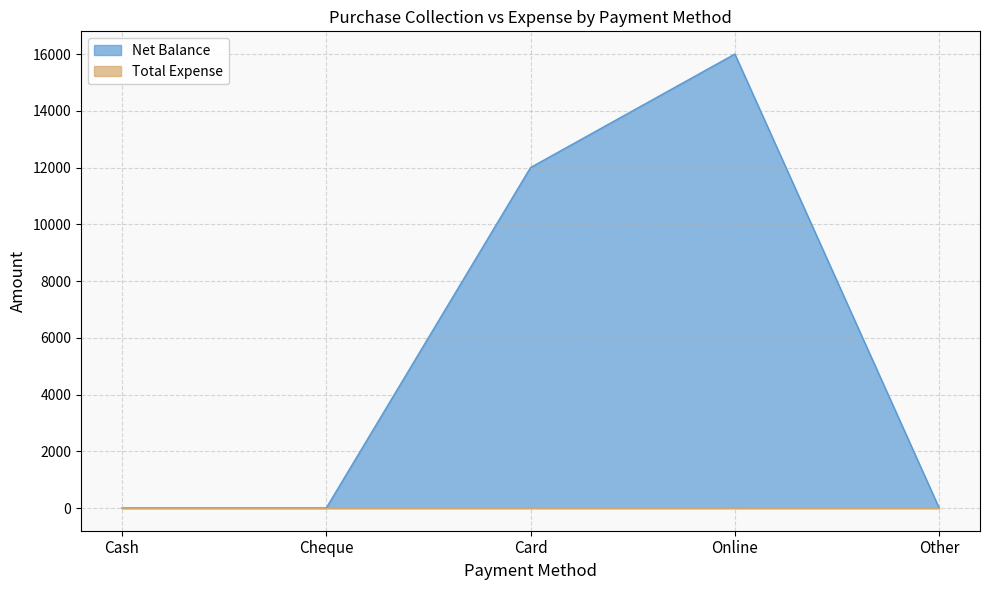

Is it true that the value at Other is 9201?

False